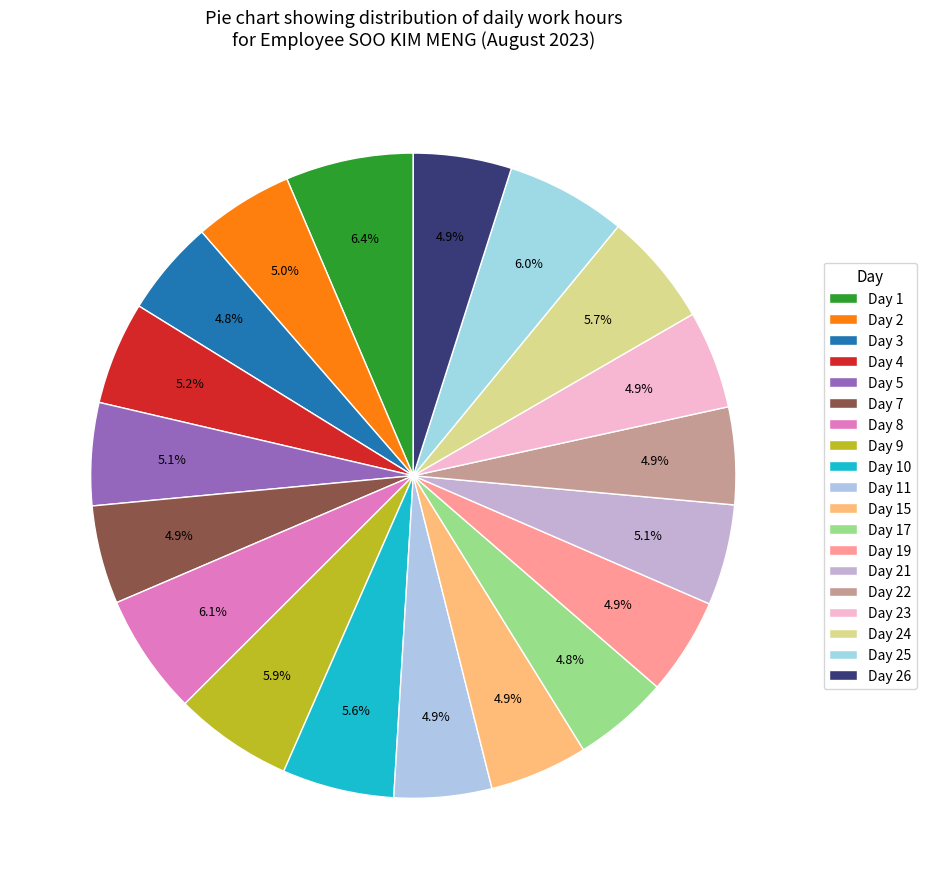

Which category has the smallest portion of the pie?

Day 17